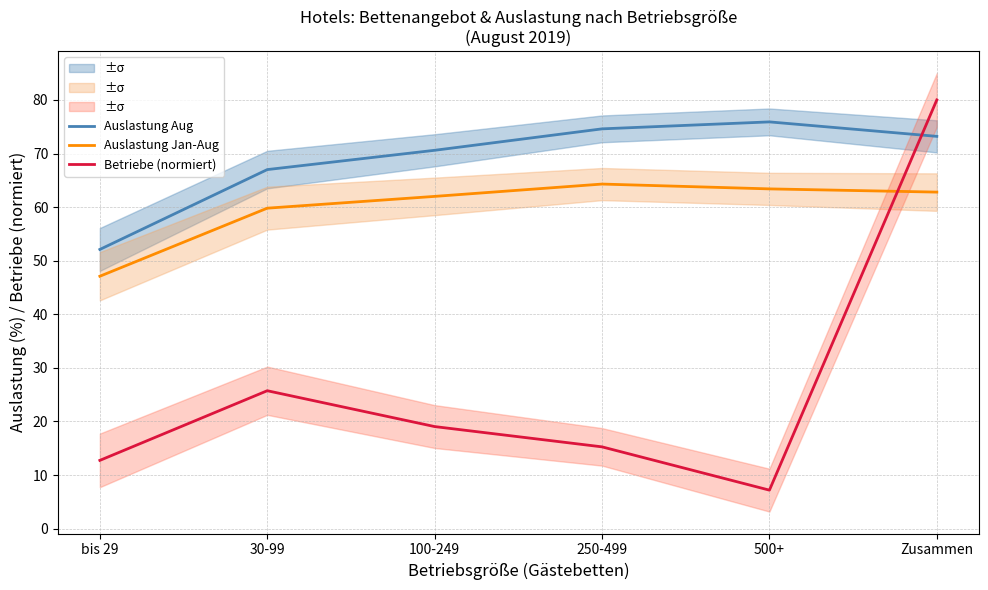

Reading right to left, list all the values displayed in this chart.

Auslastung Aug: Zusammen=73.2	500+=75.9	250-499=74.6	100-249=70.6	30-99=67.0	bis 29=52.1
Auslastung Jan-Aug: Zusammen=62.8	500+=63.4	250-499=64.3	100-249=62.0	30-99=59.8	bis 29=47.1
Betriebe (normiert): Zusammen=80.0	500+=7.2	250-499=15.3	100-249=19.1	30-99=25.7	bis 29=12.7